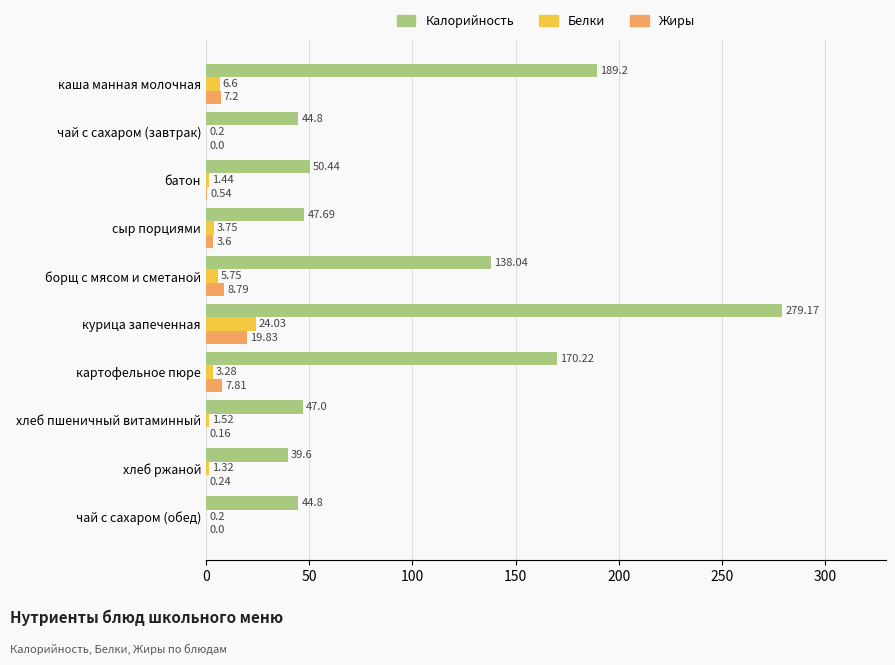

Where is Жиры nearest to the value 9?

борщ с мясом и сметаной